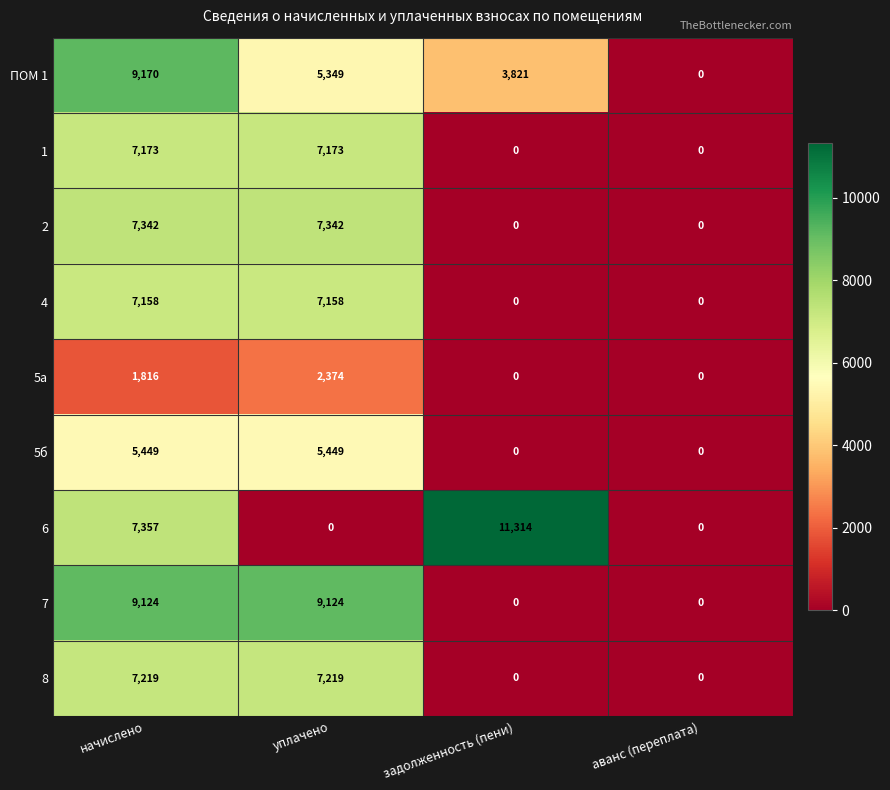

Is it true that 7 equals -4693 at задолженность (пени)?

False